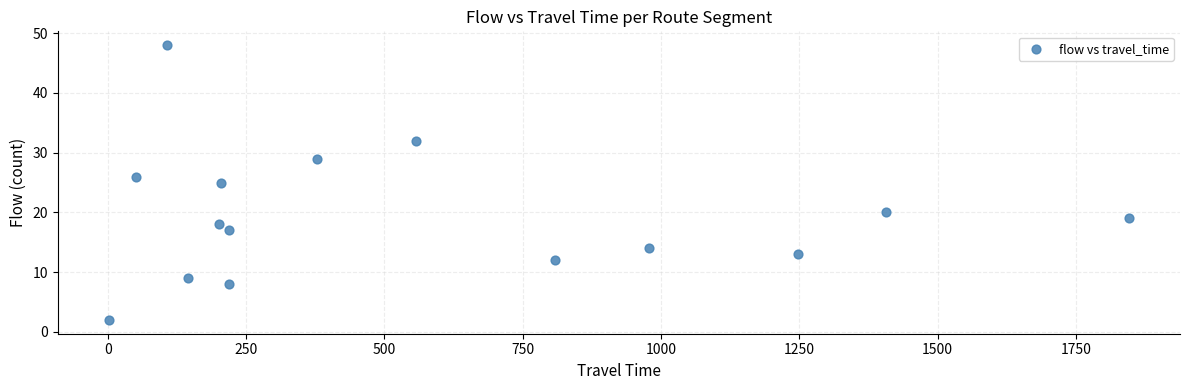

What is the range of X values (max minus min)?

1844